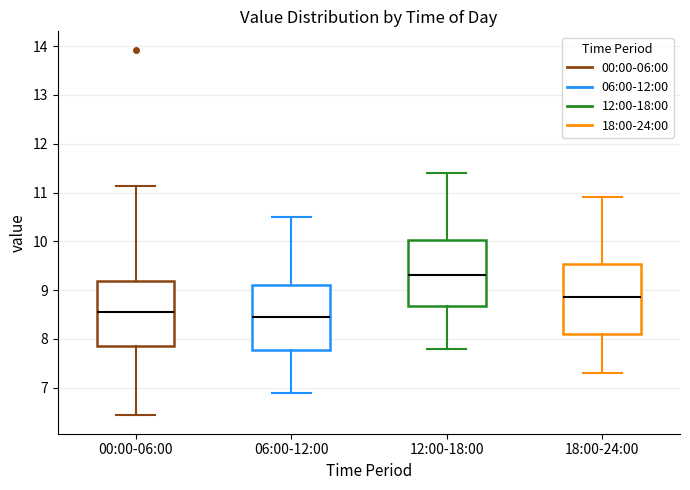

Reading left to right, read every box against the y-axis: the position of its median line, the range the box covers, and the ends of its whiskers. The values are not printed on the chart, so give them approximately, as read against the axis.

00:00-06:00: median 8.6, box 7.8 to 9.2, whiskers 6.4 to 11.1
06:00-12:00: median 8.5, box 7.8 to 9.1, whiskers 6.9 to 10.5
12:00-18:00: median 9.3, box 8.7 to 10.0, whiskers 7.8 to 11.4
18:00-24:00: median 8.9, box 8.1 to 9.5, whiskers 7.3 to 10.9